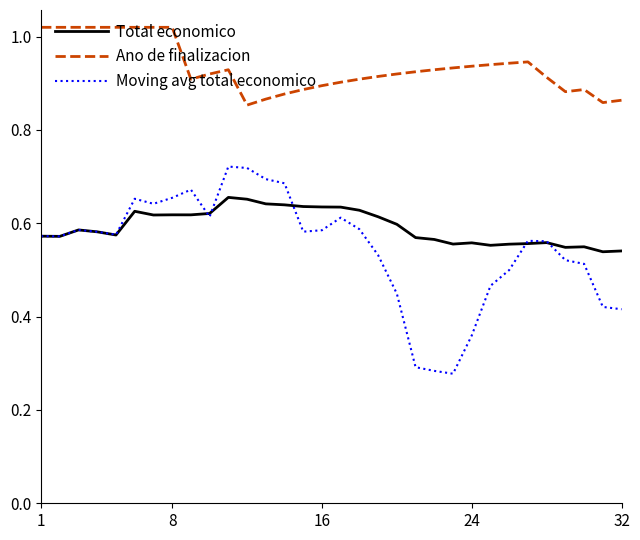

True or false: Total economico and Ano de finalizacion cross at least once.

False